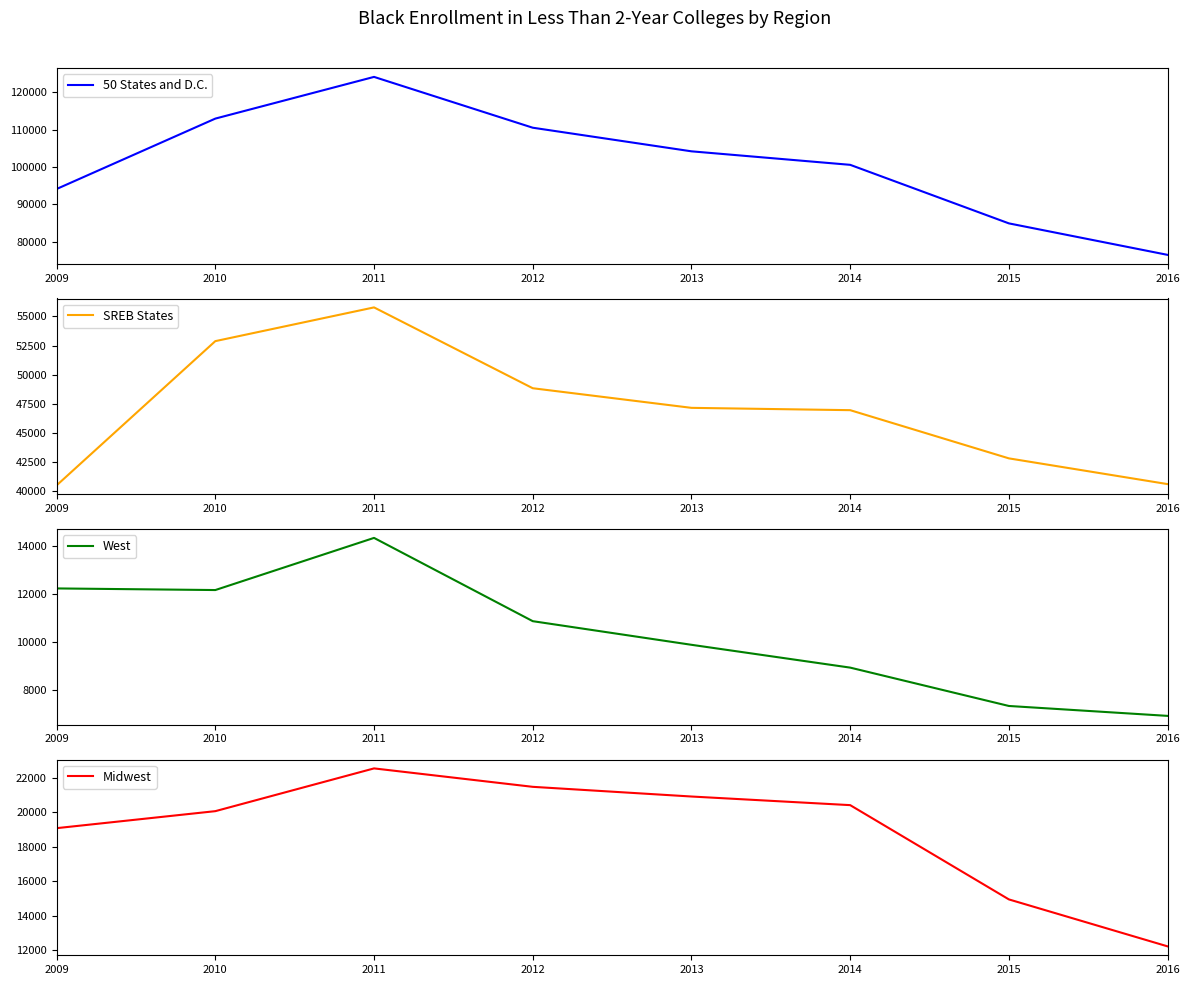

Which label corresponds to the smallest value in the chart?

2016